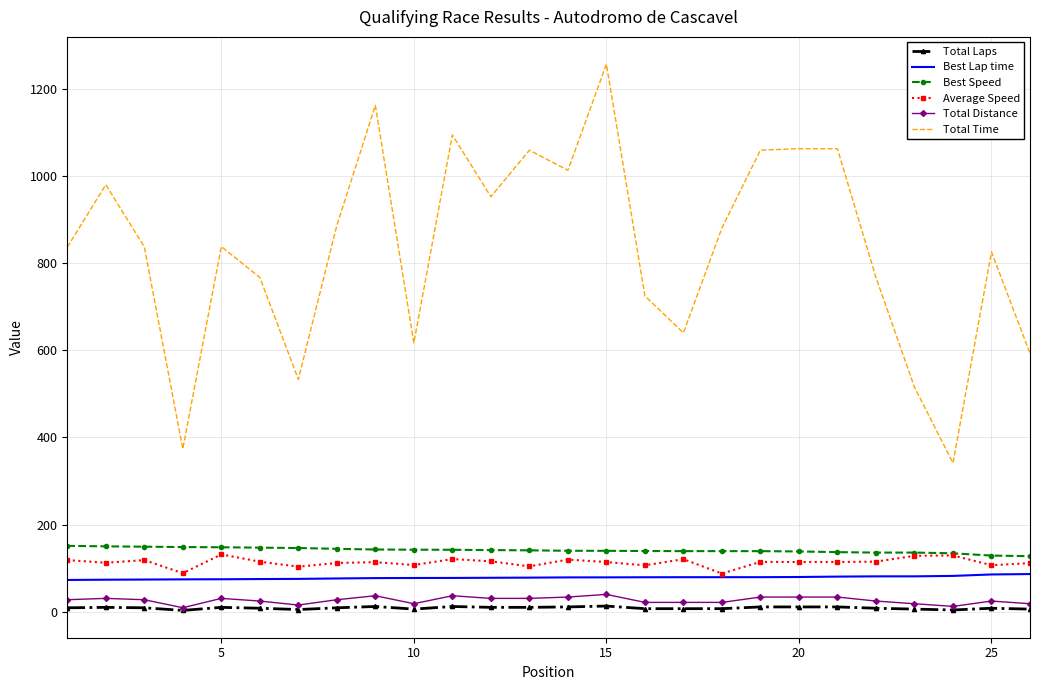

True or false: Total Time and Best Speed cross at least once.

False